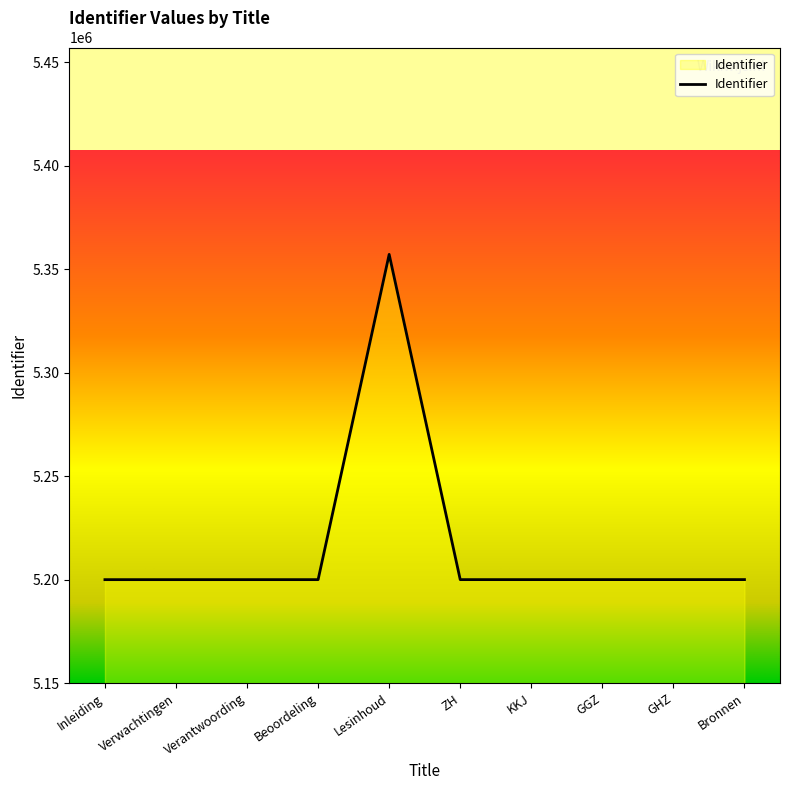

What is the approximate value at Verantwoording?

5199999